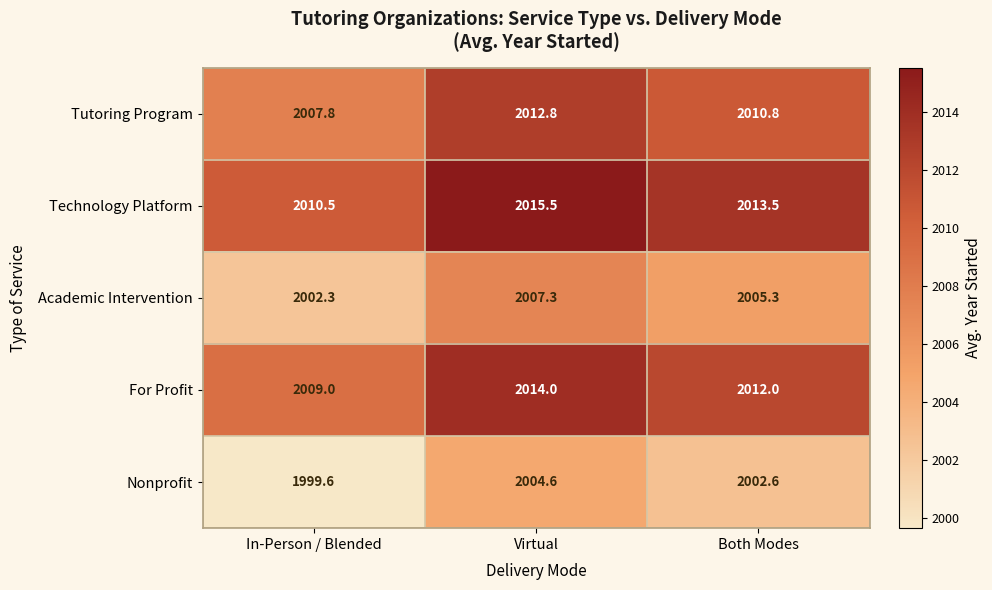

At which label does Nonprofit reach its minimum?

In-Person / Blended